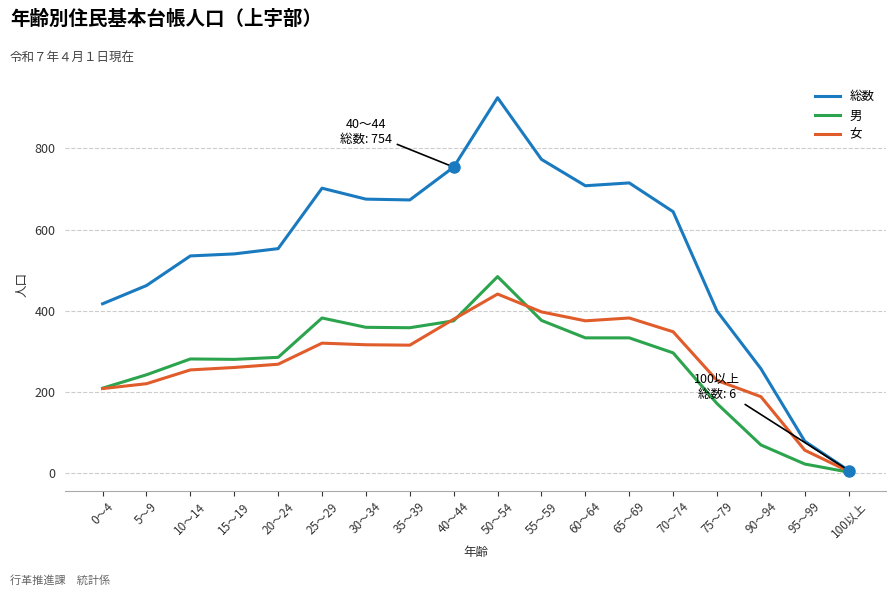

Which series has the largest total across all categories?

総数